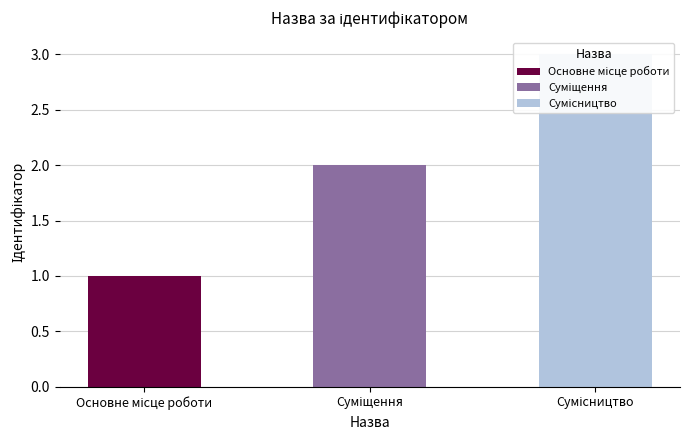

Is the value of Основне місце роботи at Основне місце роботи greater than the value of Суміщення at Суміщення?

No